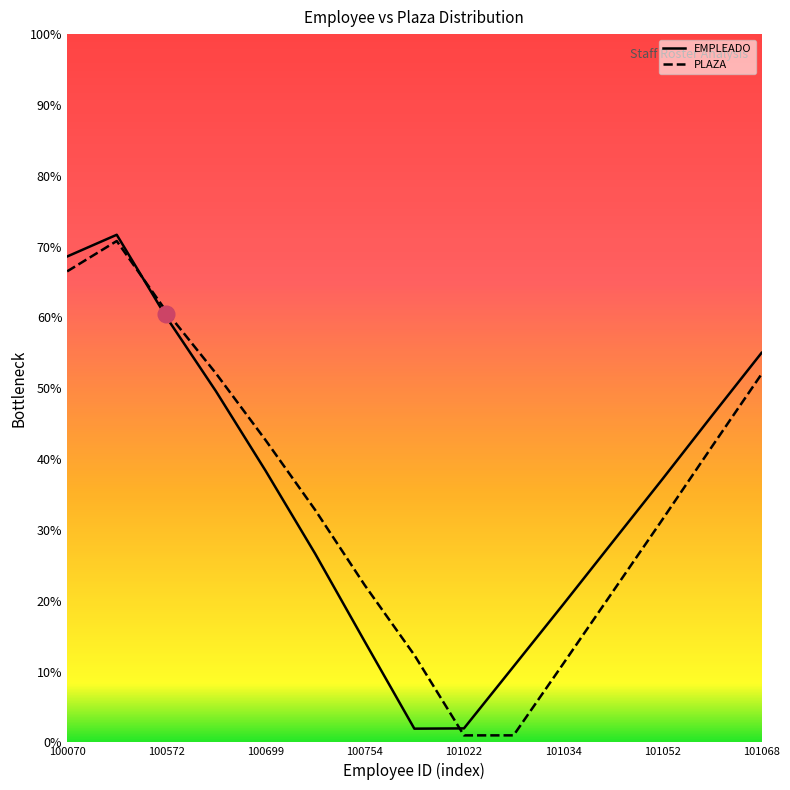

How many lines are shown in the chart?

2